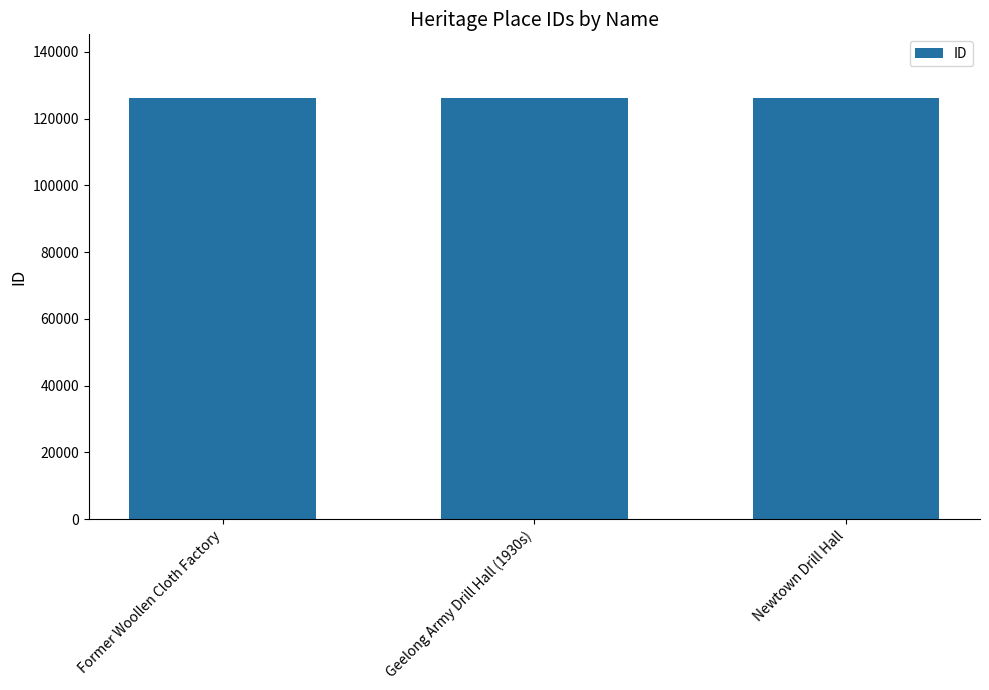

What is the difference between the maximum and minimum values?

227